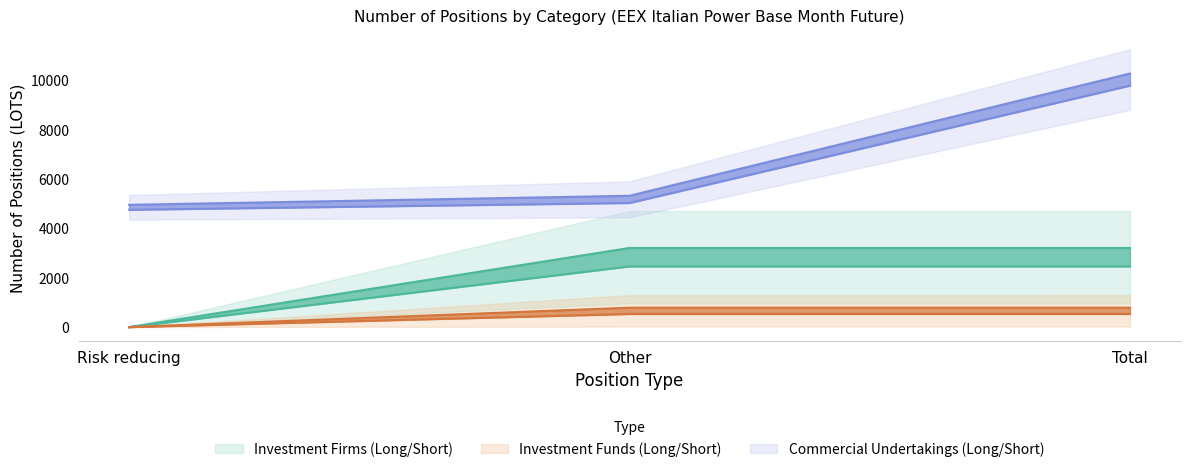

Reading right to left, transcribe all the data shown in this chart.

Investment Firms Long: 2459.4	2459.4	0.0
Investment Firms Short: 3207.6	3207.6	0.0
Investment Funds Long: 788.2	787.6	0.6
Investment Funds Short: 532.8	532.4	0.4
Commercial Undertakings Long: 10276.4	5321.4	4955.0
Commercial Undertakings Short: 9784.6	5029.6	4755.0